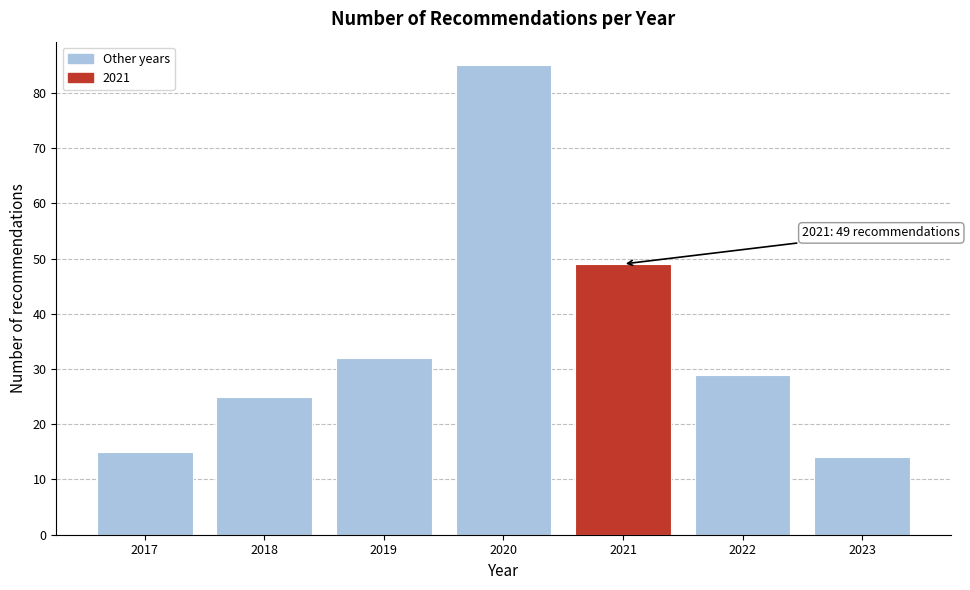

Reading right to left, transcribe all the data shown in this chart.

14	29	49	85	32	25	15